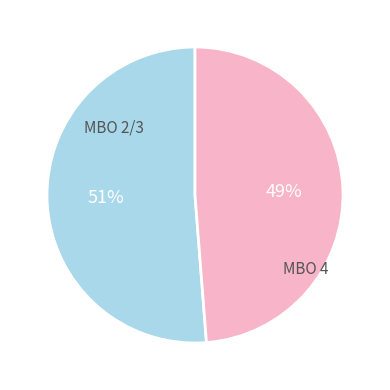

Is there any slice that represents more than half of the pie?

Yes